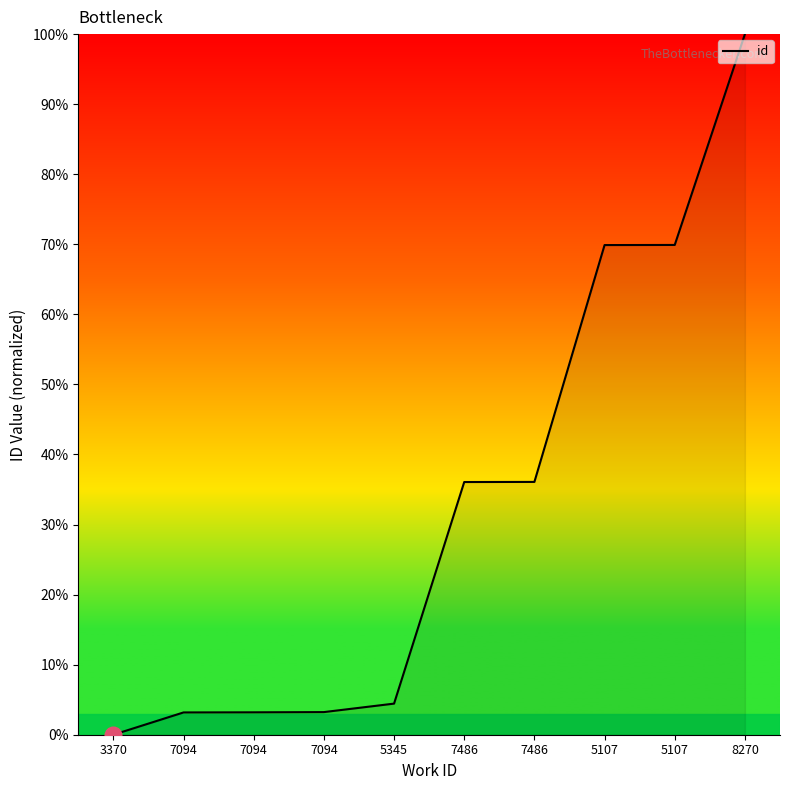

How many lines are shown in the chart?

1